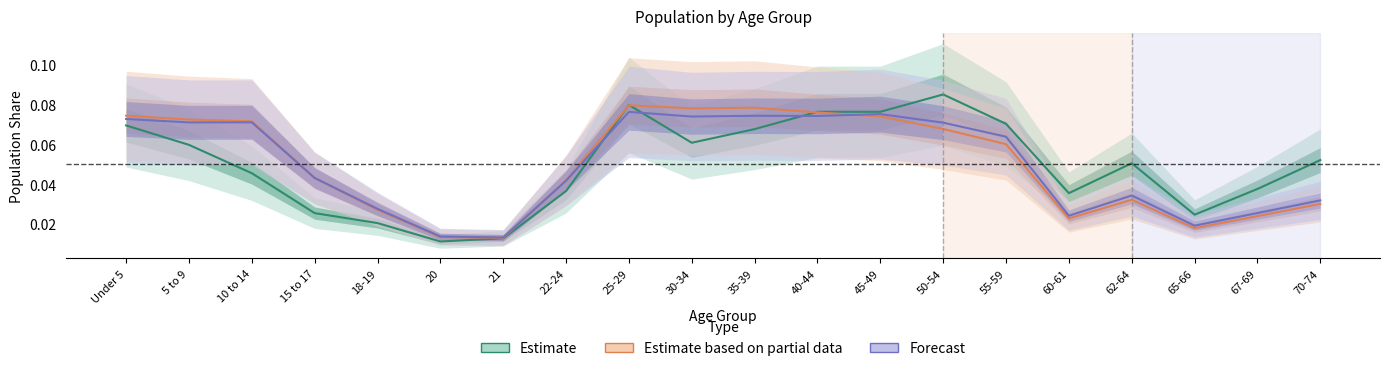

Reading left to right, transcribe all the data shown in this chart.

This Area: Under 5=0.1	5 to 9=0.1	10 to 14=0.0	15 to 17=0.0	18-19=0.0	20=0.0	21=0.0	22-24=0.0	25-29=0.1	30-34=0.1	35-39=0.1	40-44=0.1	45-49=0.1	50-54=0.1	55-59=0.1	60-61=0.0	62-64=0.1	65-66=0.0	67-69=0.0	70-74=0.1
Clark County: Under 5=0.1	5 to 9=0.1	10 to 14=0.1	15 to 17=0.0	18-19=0.0	20=0.0	21=0.0	22-24=0.0	25-29=0.1	30-34=0.1	35-39=0.1	40-44=0.1	45-49=0.1	50-54=0.1	55-59=0.1	60-61=0.0	62-64=0.0	65-66=0.0	67-69=0.0	70-74=0.0
Nevada: Under 5=0.1	5 to 9=0.1	10 to 14=0.1	15 to 17=0.0	18-19=0.0	20=0.0	21=0.0	22-24=0.0	25-29=0.1	30-34=0.1	35-39=0.1	40-44=0.1	45-49=0.1	50-54=0.1	55-59=0.1	60-61=0.0	62-64=0.0	65-66=0.0	67-69=0.0	70-74=0.0